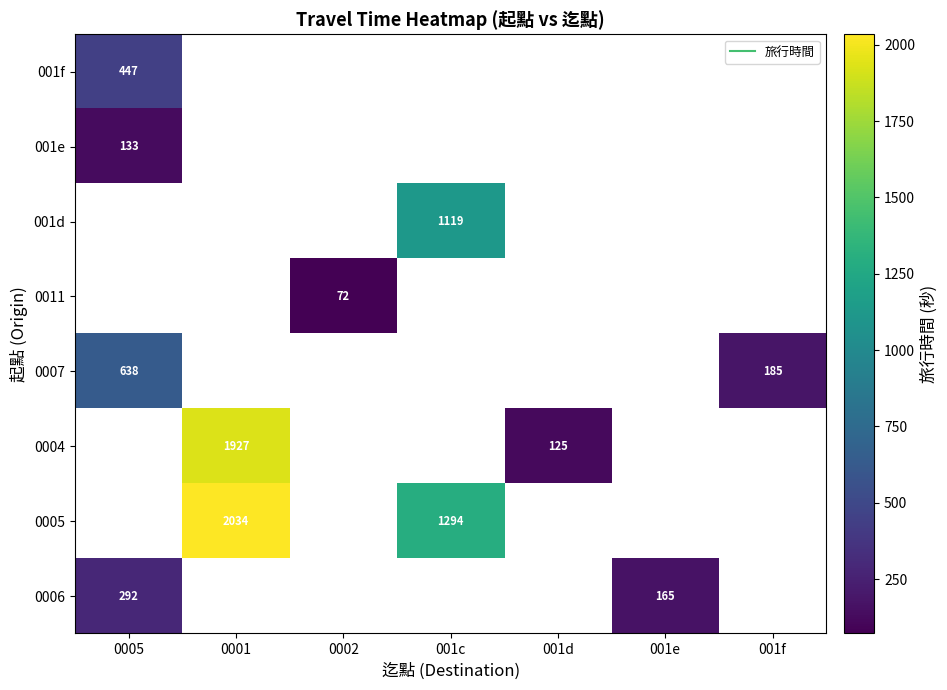

What is the difference between the highest and lowest values at 0005?

505.0